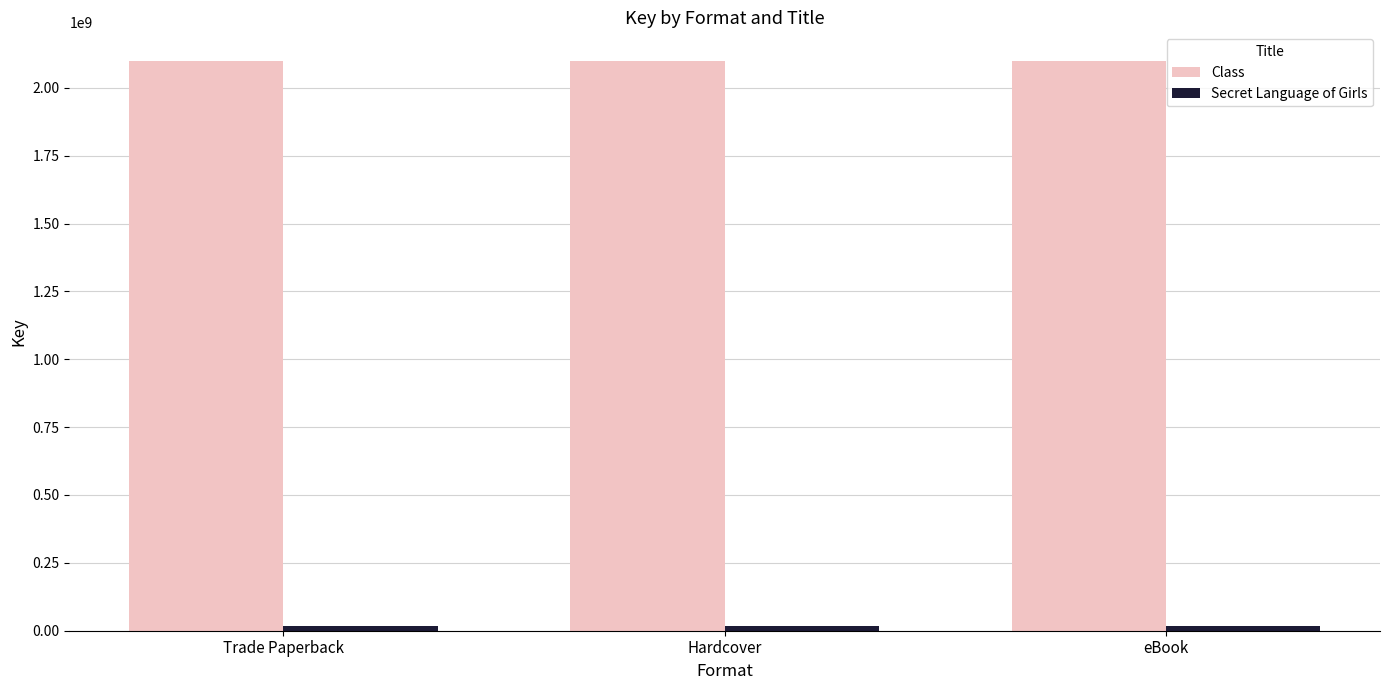

At how many categories does at least one series exceed 1910818583?

3